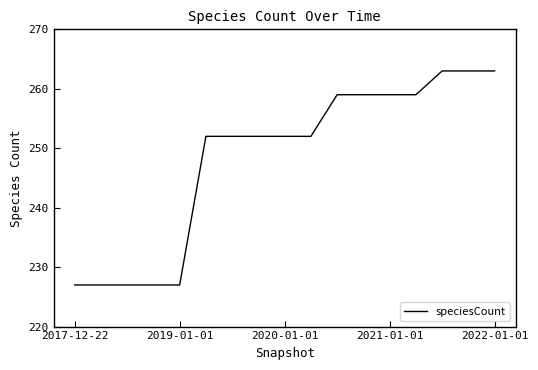

What is the greatest value displayed?

263